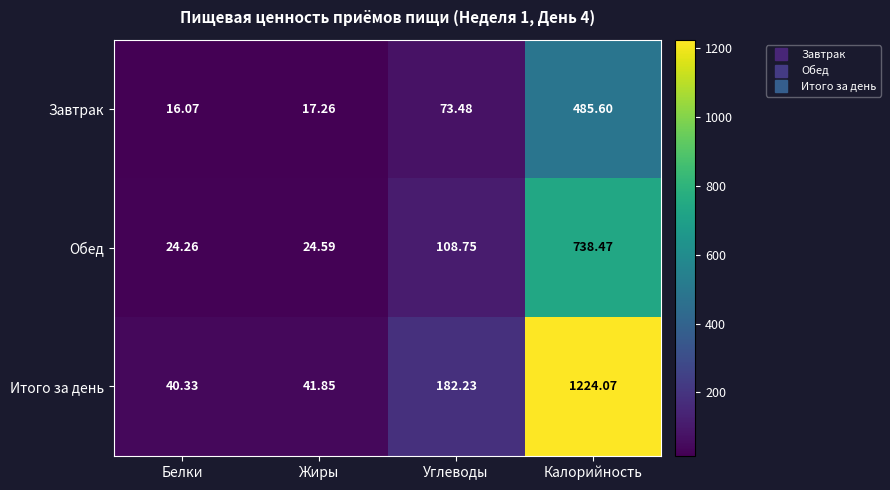

Between Белки and Углеводы, which series saw the biggest shift?

Итого за день